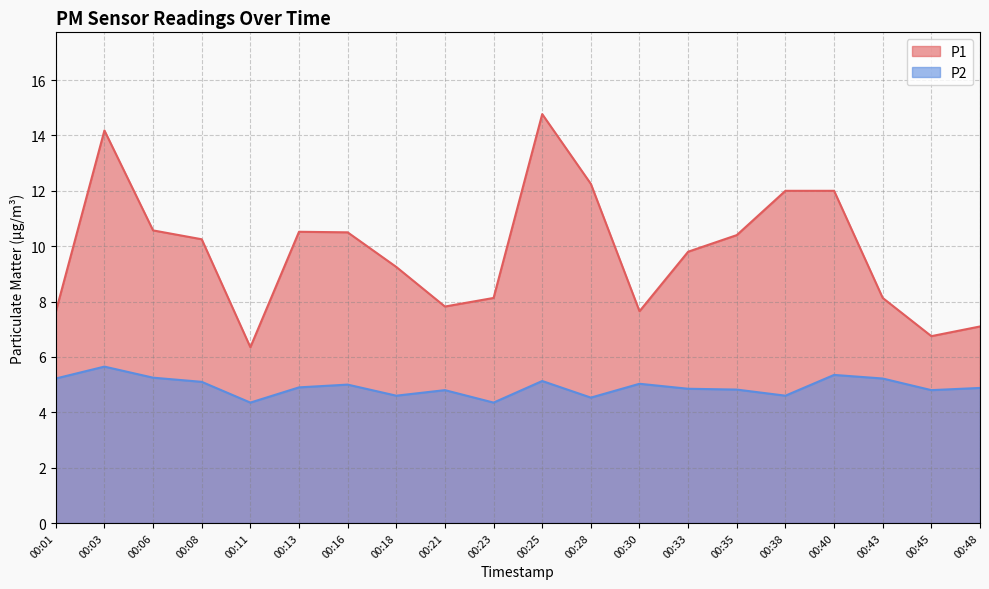

Count the number of data series in this chart.

2